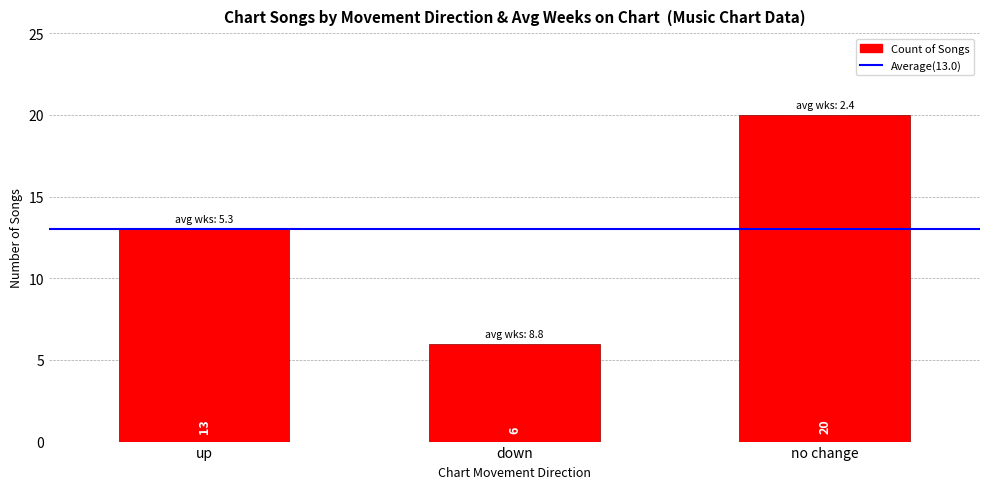

List the labels in order of value, smallest first.

down, up, no change